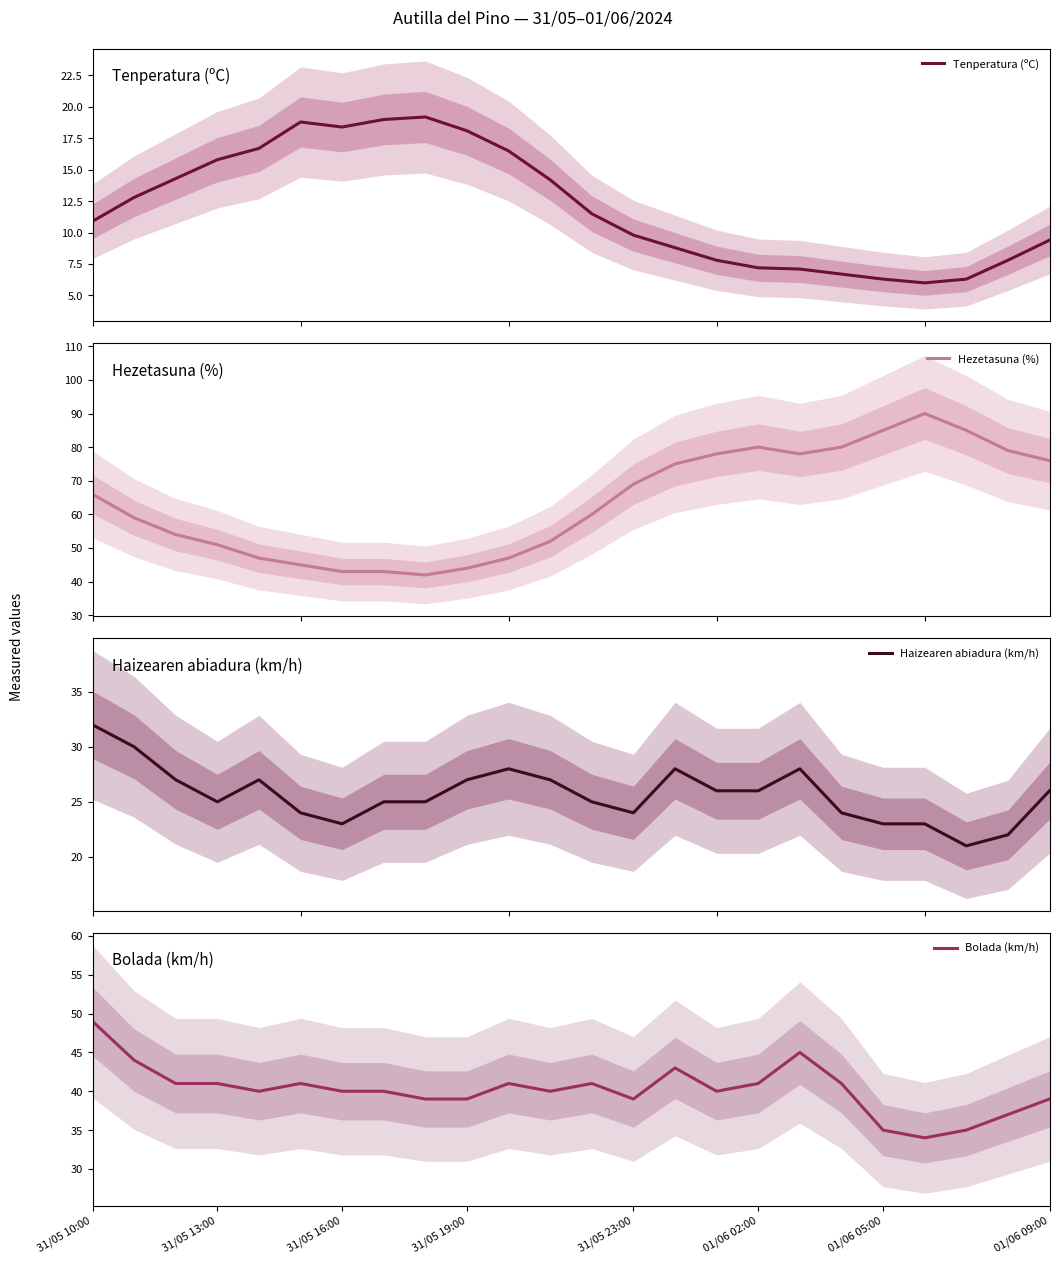

The Bolada (km/h) series shows 69 at 01/06 02:00. True or false?

False